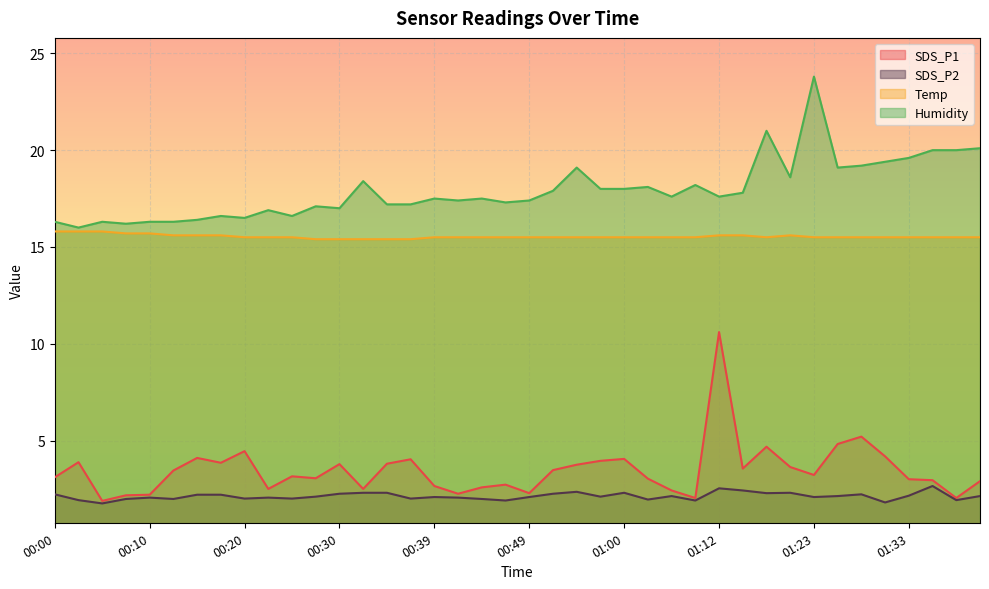

Does the chart display data point markers on the line(s)?

No